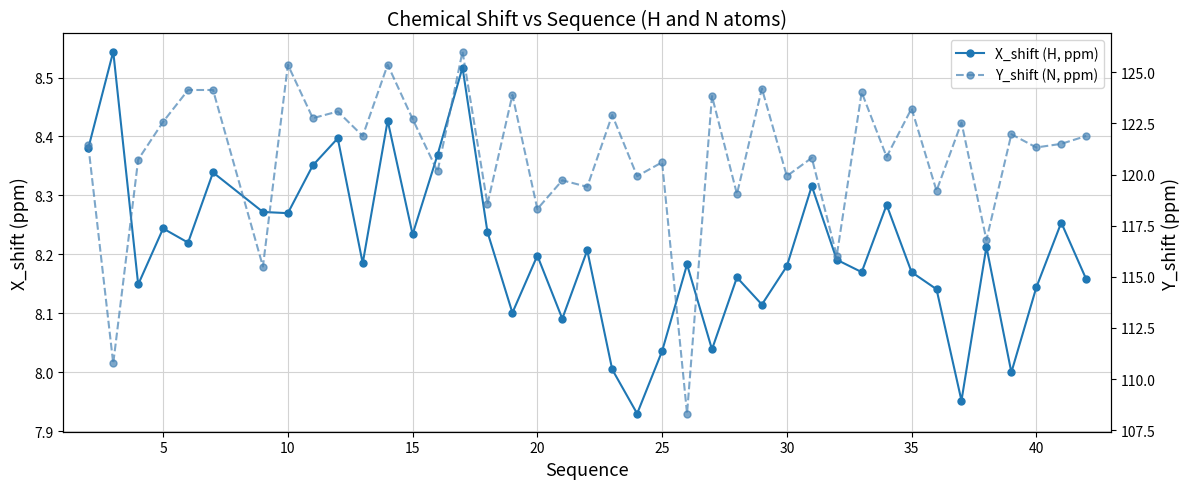

What is the average value of the Y_shift (N, ppm) series?

120.9